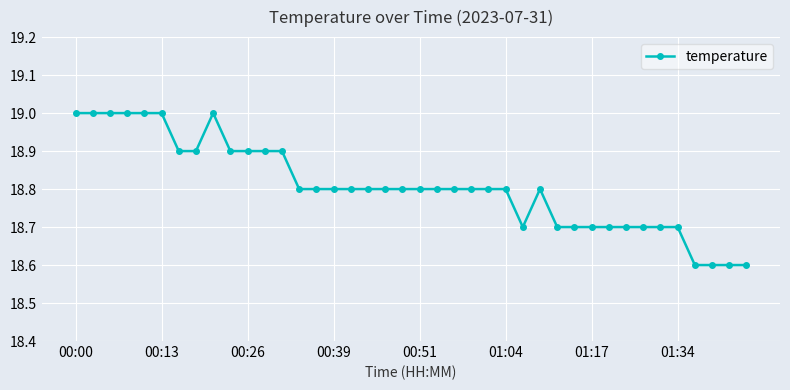

What is the smallest value displayed?

18.6